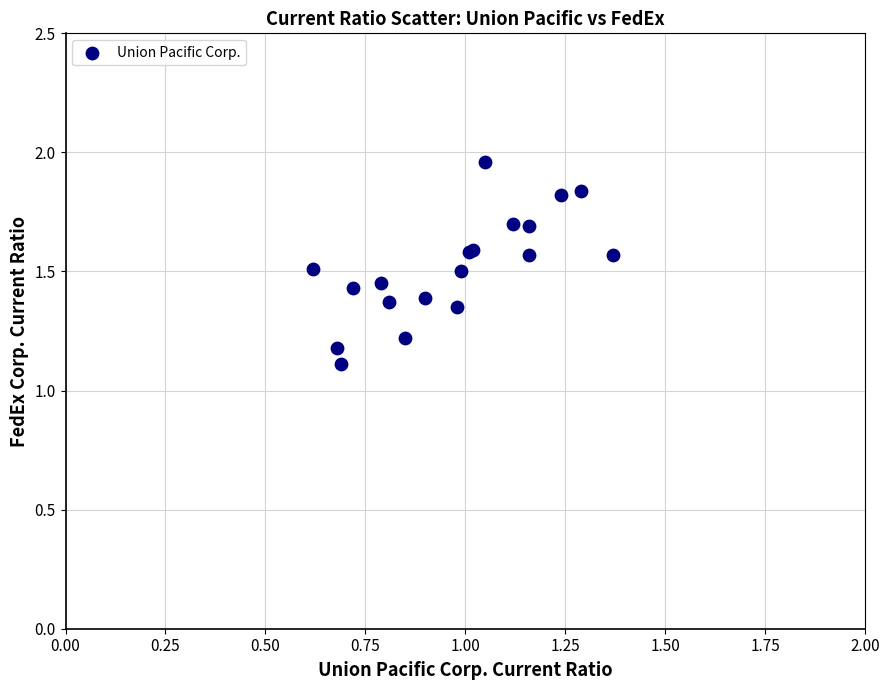

What Y value in the scatter plot is closest to 1?

1.1